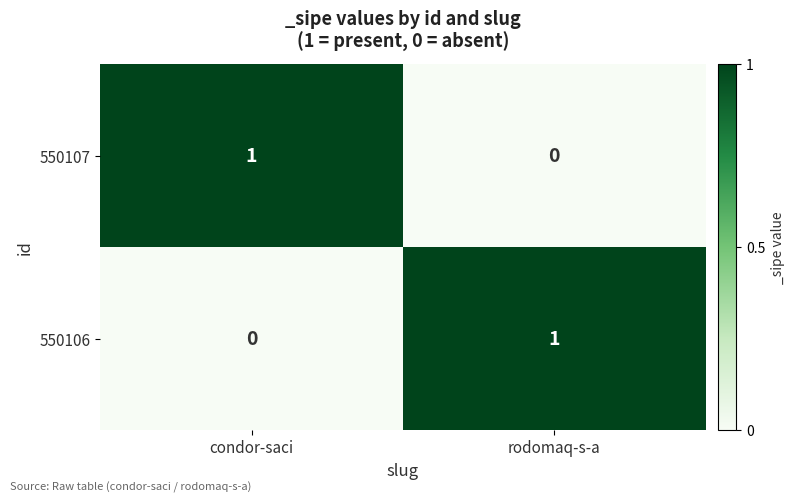

The value of 550107 at condor-saci is 1. True or false?

True